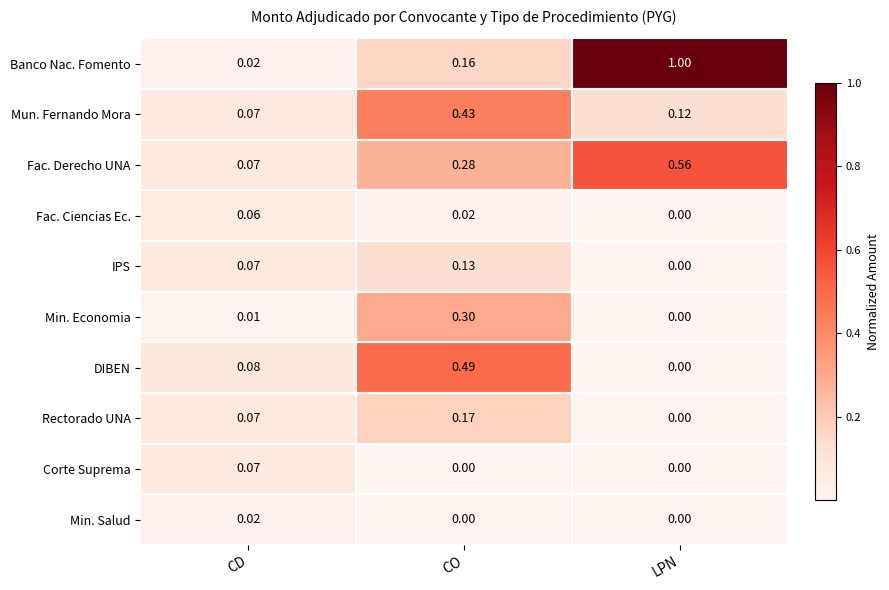

Is the value of IPS at CO greater than the value of Mun. Fernando Mora at CD?

Yes